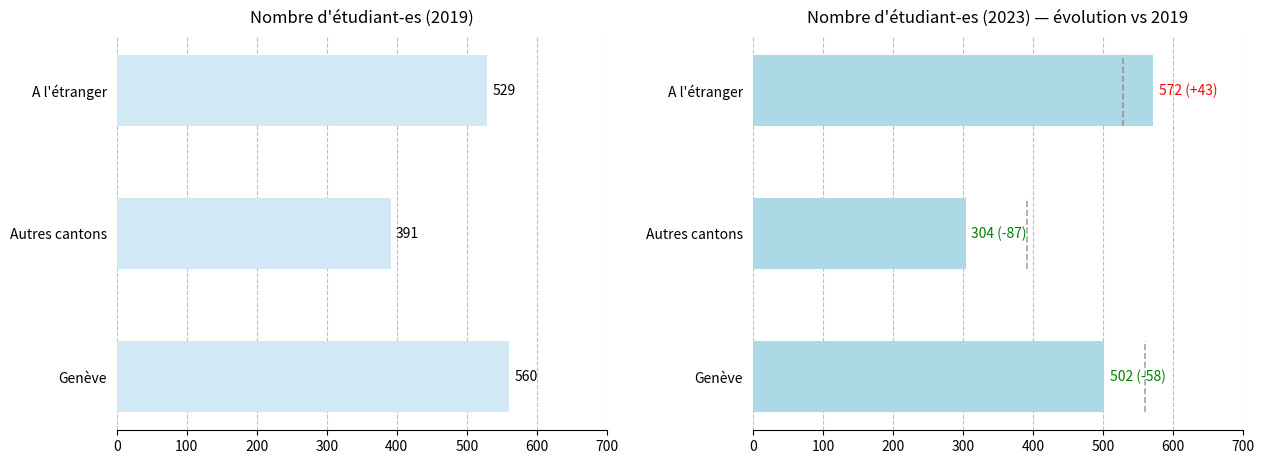

What is the label of the 3rd bar from the right?

Genève